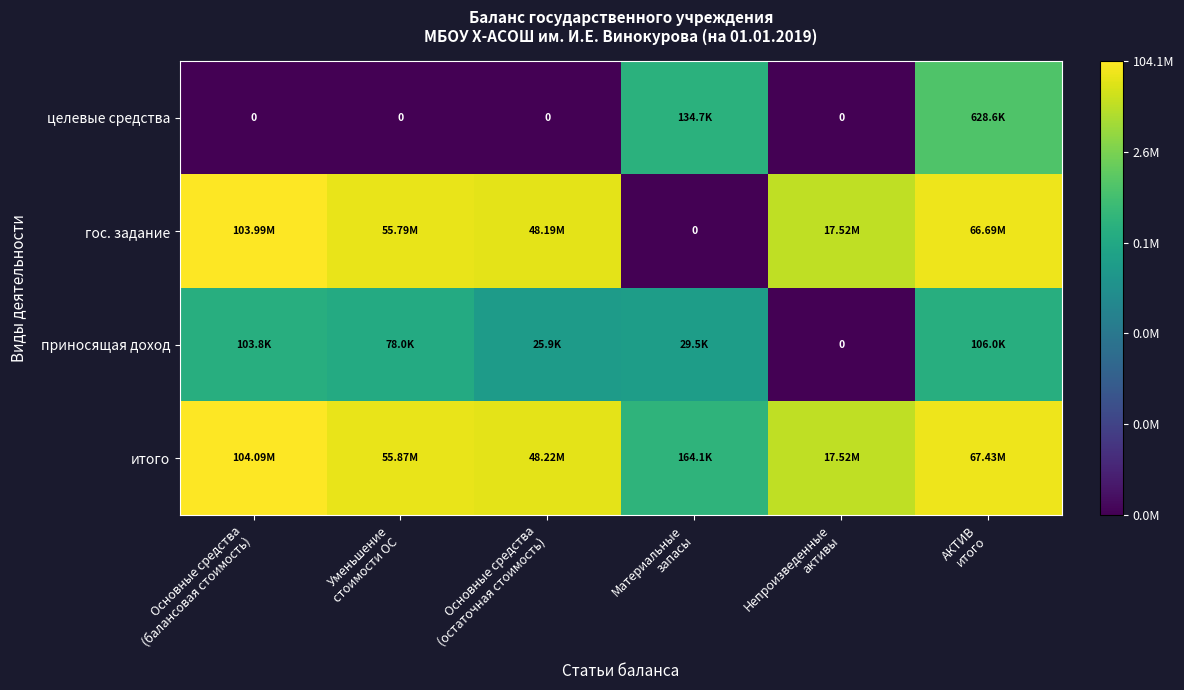

Rank the series by their maximum value, from lowest to highest.

приносящая доход, целевые средства, гос. задание, итого